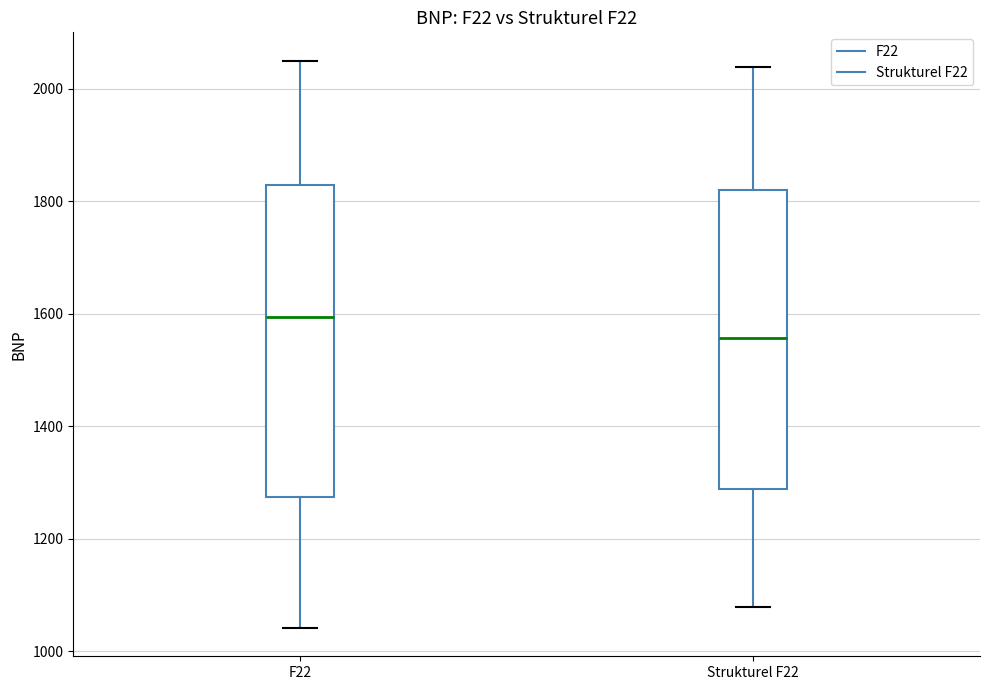

Where does the median line of the box for Strukturel F22 sit on the y-axis? The values are not printed on the chart, so give them approximately, as read against the axis.

1560